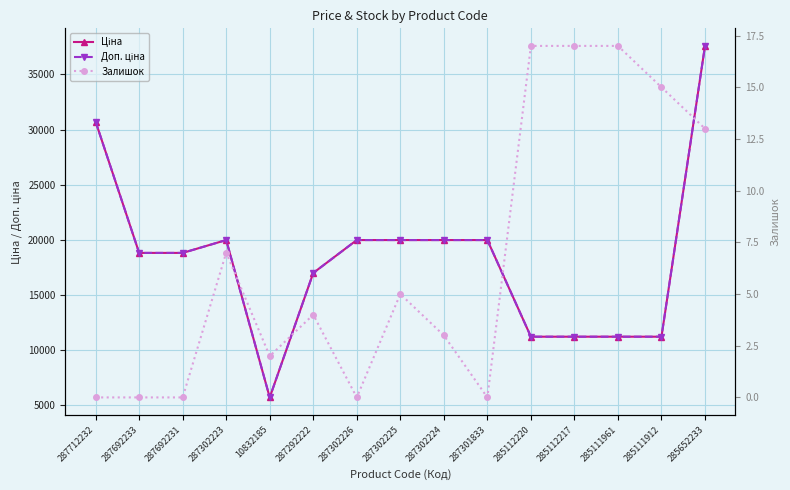

What are all the series names shown in the legend?

Ціна, Доп. ціна, Залишок